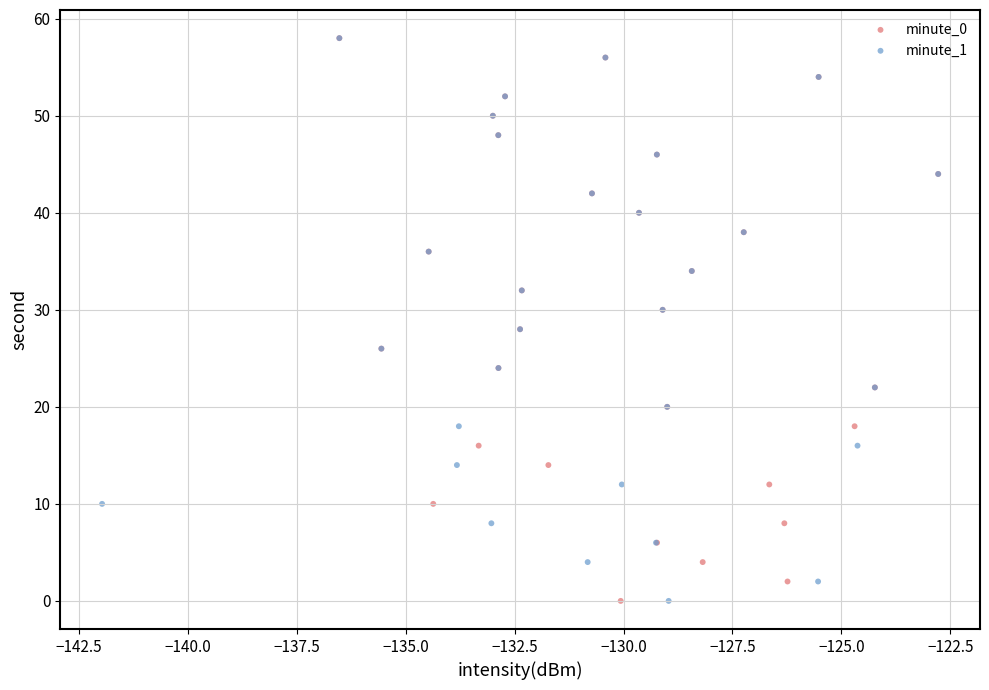

What are all the series names shown in the legend?

minute_0, minute_1